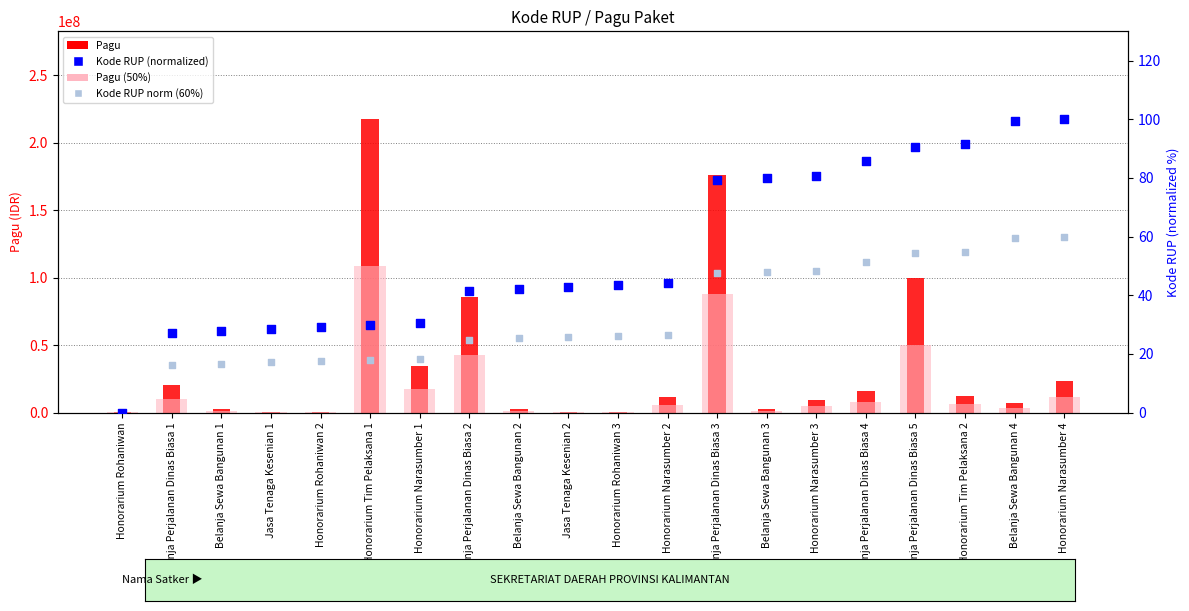

Which series has the largest Y range (max minus min)?

Pagu